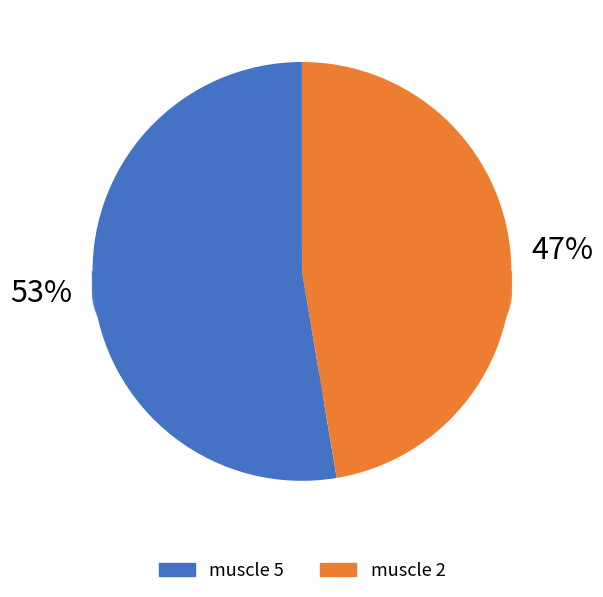

Which slice represents more than half of the pie?

muscle 5